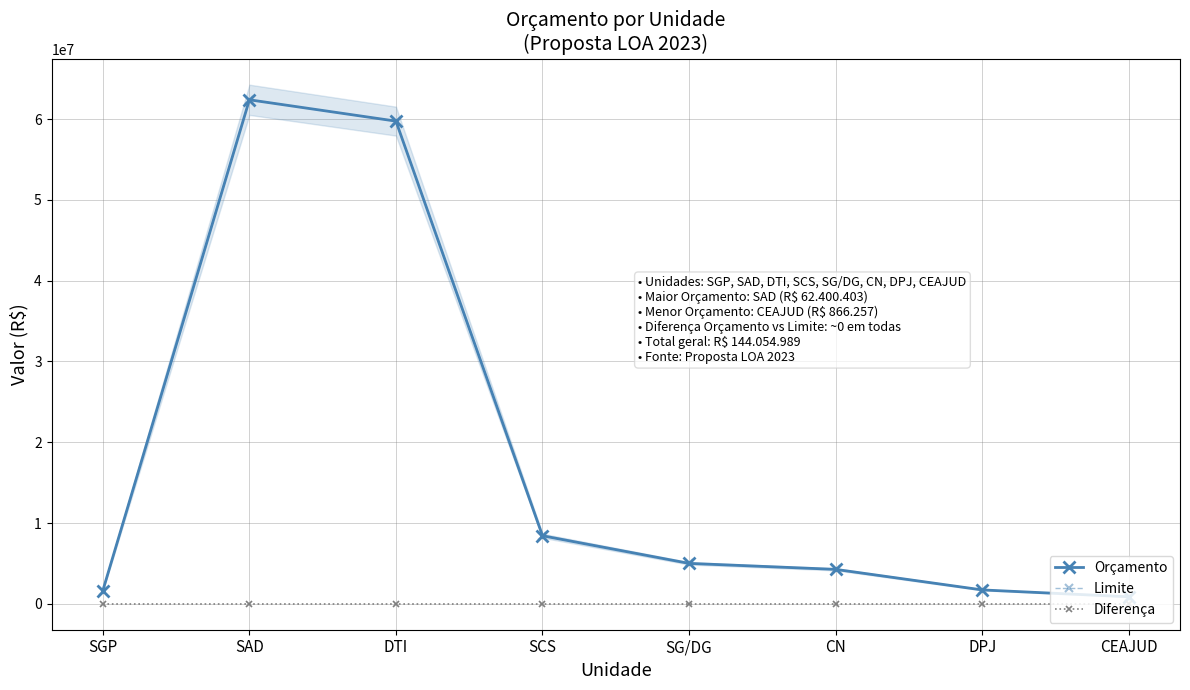

Which label corresponds to the largest value in the chart?

SAD